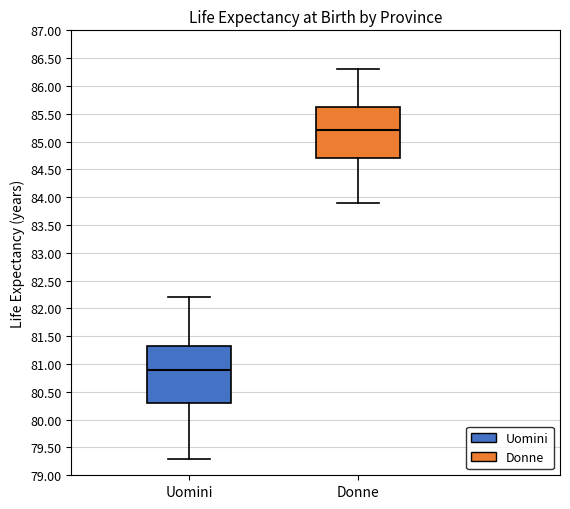

Which box has the highest median line?

Donne